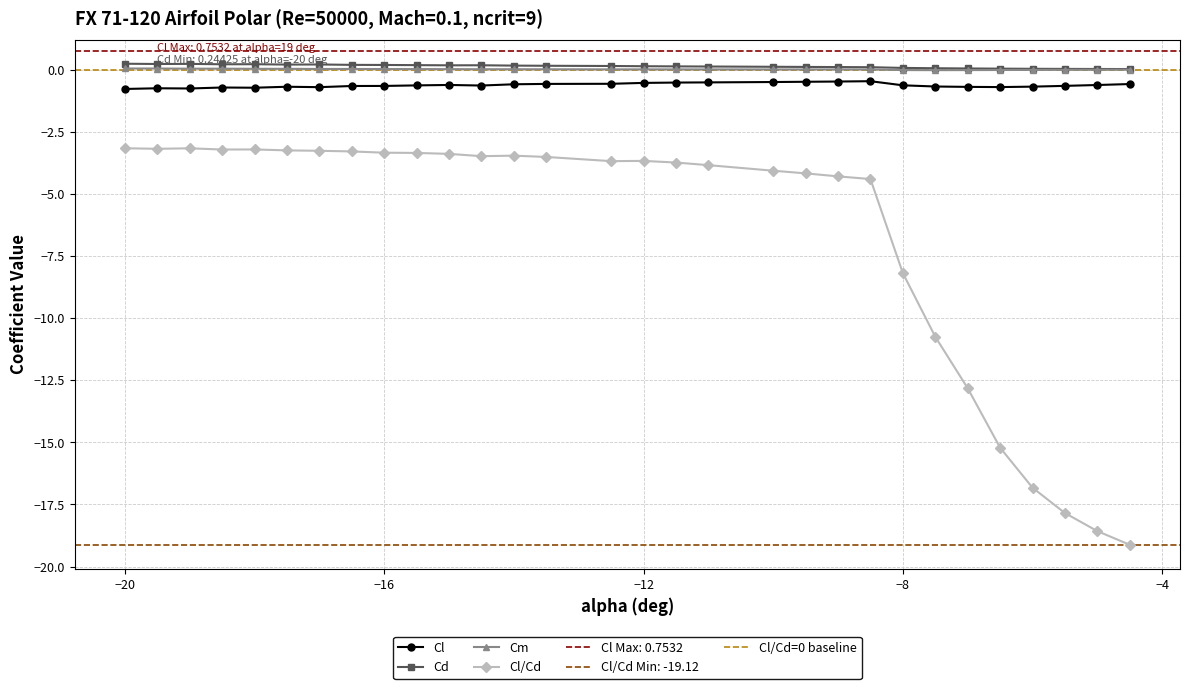

True or false: Cm and Cl/Cd cross at least once.

False